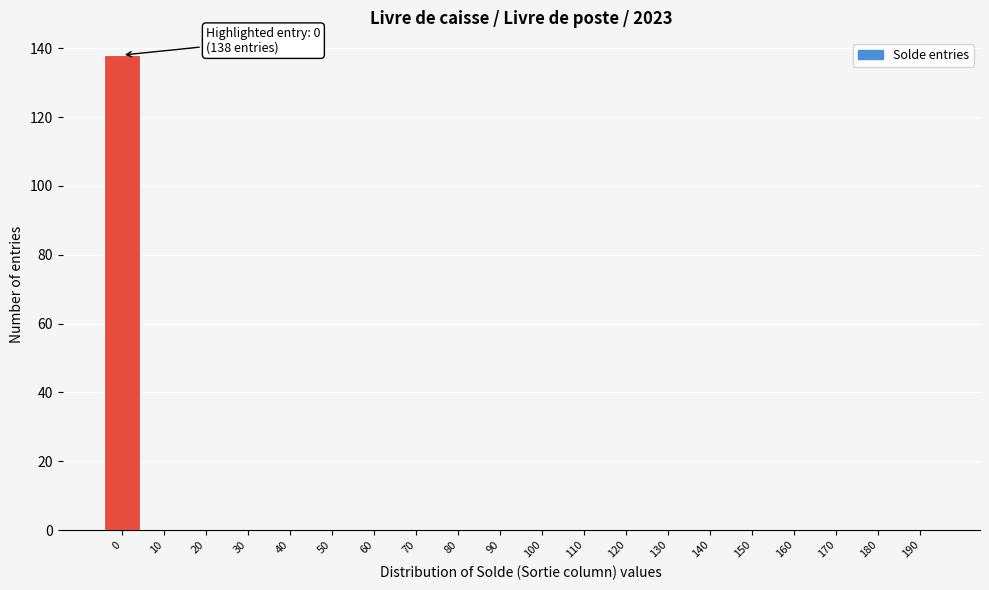

Reading right to left, list all the values displayed in this chart.

190=0	180=0	170=0	160=0	150=0	140=0	130=0	120=0	110=0	100=0	90=0	80=0	70=0	60=0	50=0	40=0	30=0	20=0	10=0	0=138